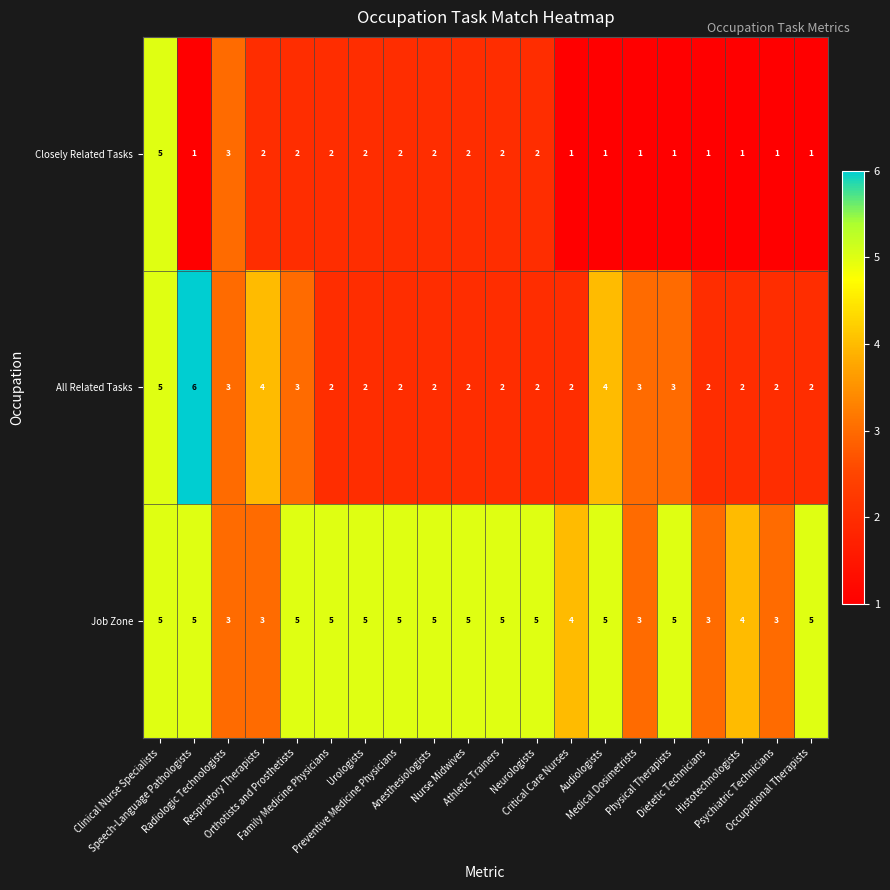

What is the difference between the maximum and second lowest values in the Closely Related Tasks series?

4